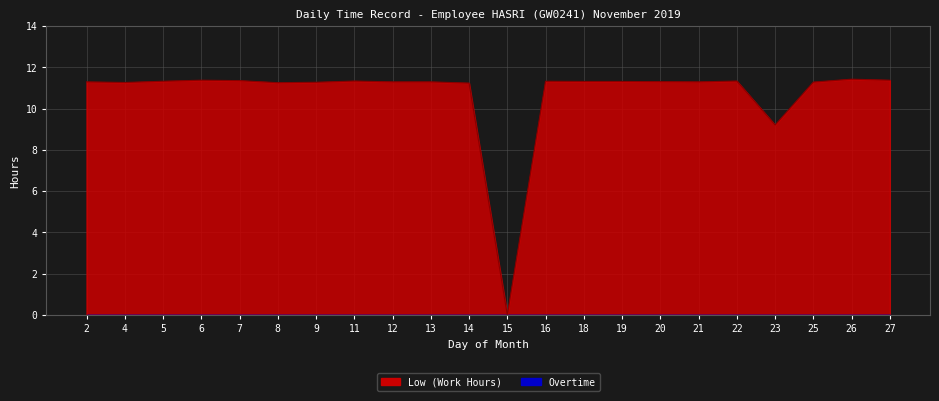

How many interior local valleys (lower than both neighbors) does the data have?

5